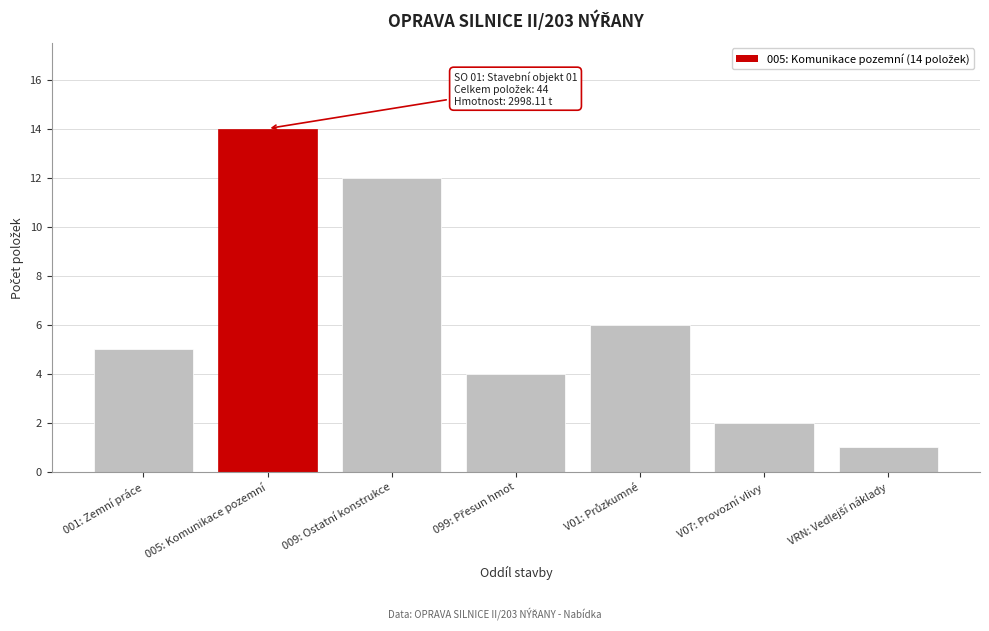

Reading right to left, list all the values displayed in this chart.

1	2	6	4	12	14	5